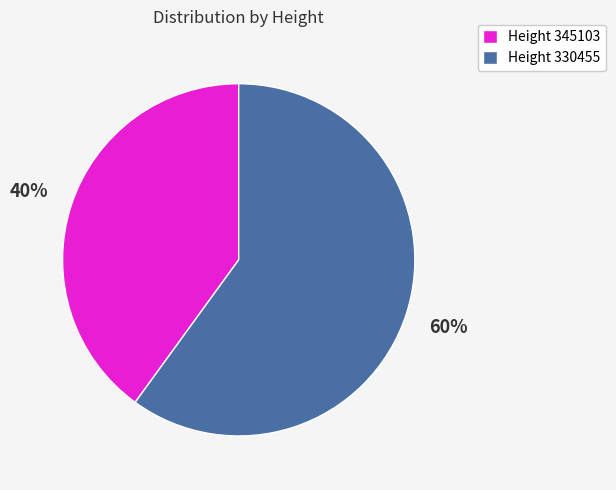

To the nearest percent, what percentage of the pie is Height 345103?

40%